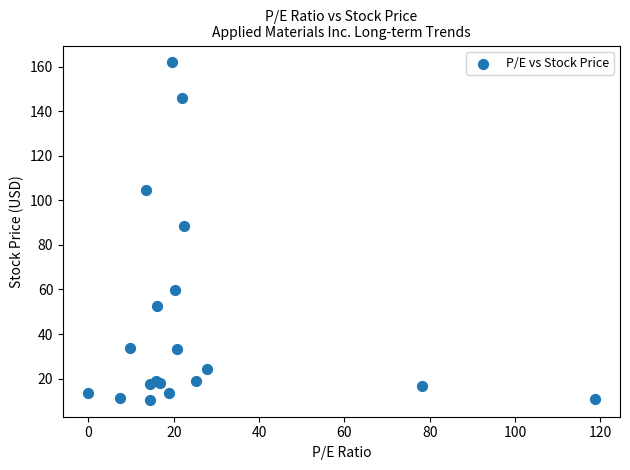

What Y value in the scatter plot is closest to 86?

88.3